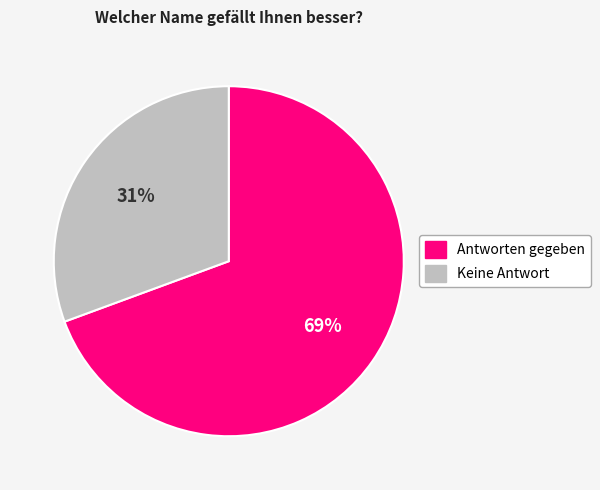

Is there a majority slice in this chart?

Yes